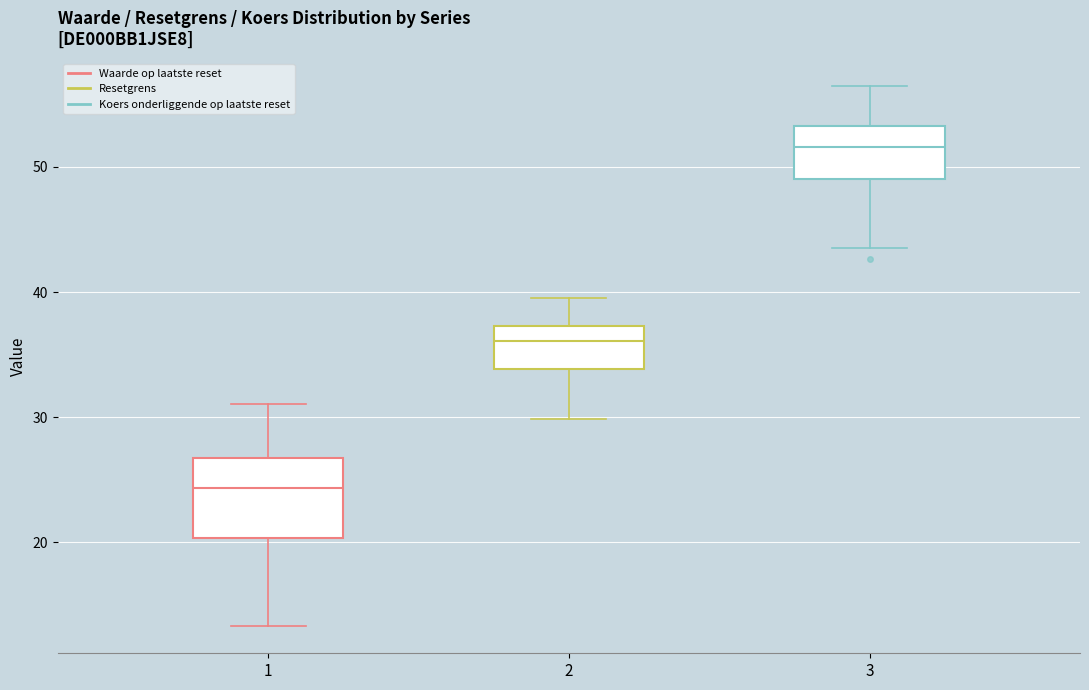

Where does the upper whisker of the box at x = 2 end on the y-axis? The values are not printed on the chart, so give them approximately, as read against the axis.

40